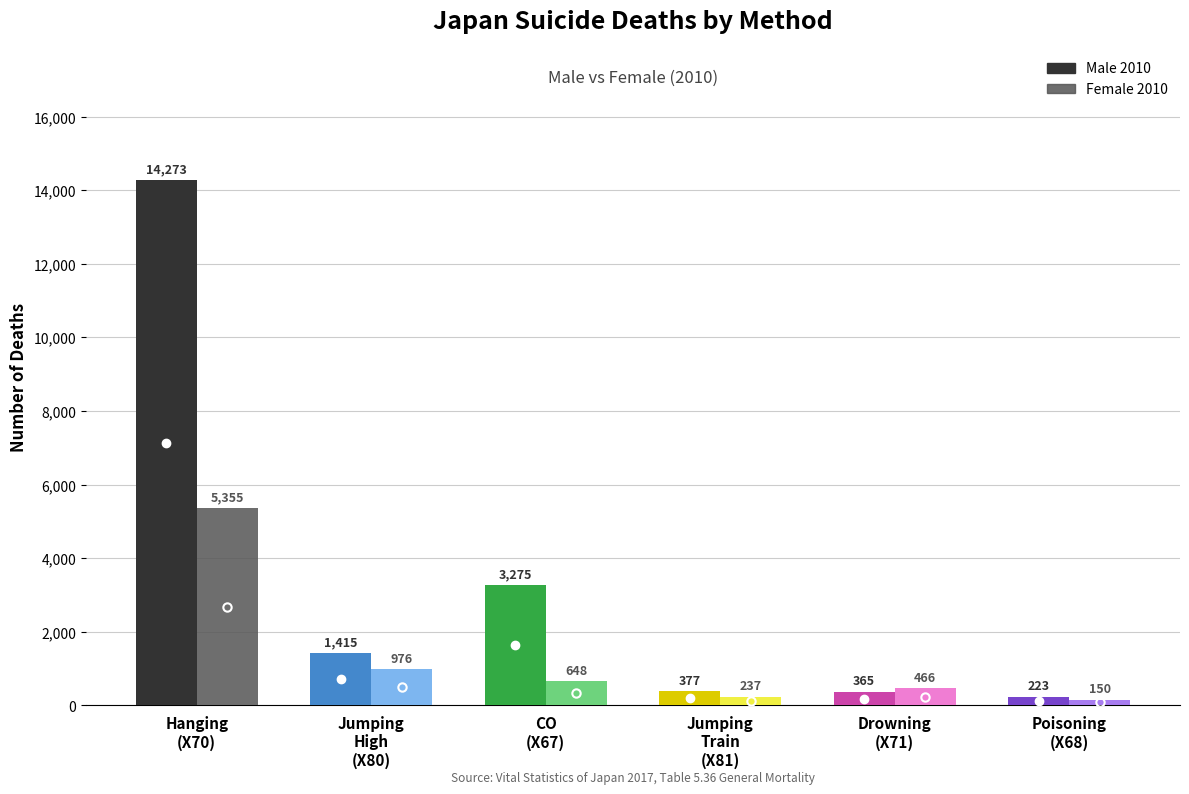

The Female 2010 series shows 150 at Poisoning
(X68). True or false?

True